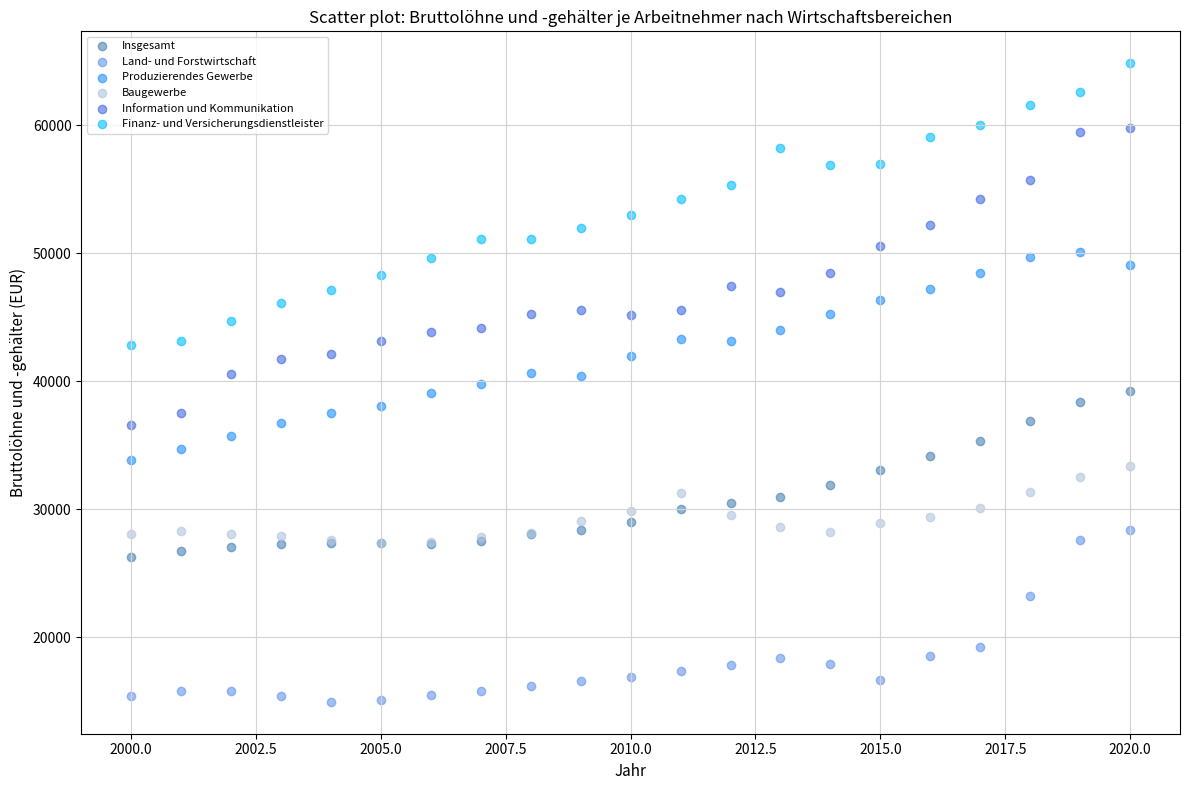

In the Land- und Forstwirtschaft series, what Y value is closest to 21673?

23242